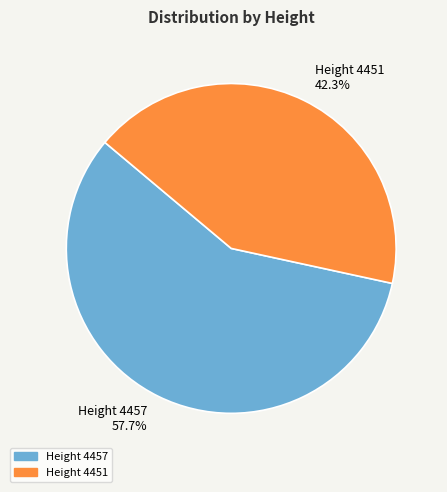

What is the ratio of the value at Height 4451 to the value at Height 4457?

0.7